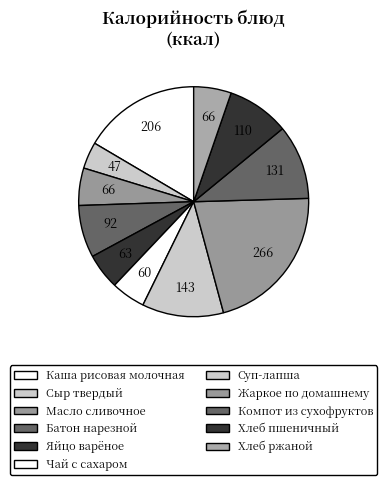

What is the largest slice in the pie chart?

Жаркое по домашнему